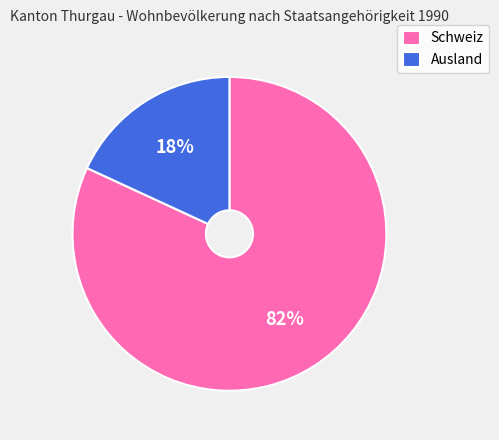

To the nearest percent, what is the average slice percentage?

50%